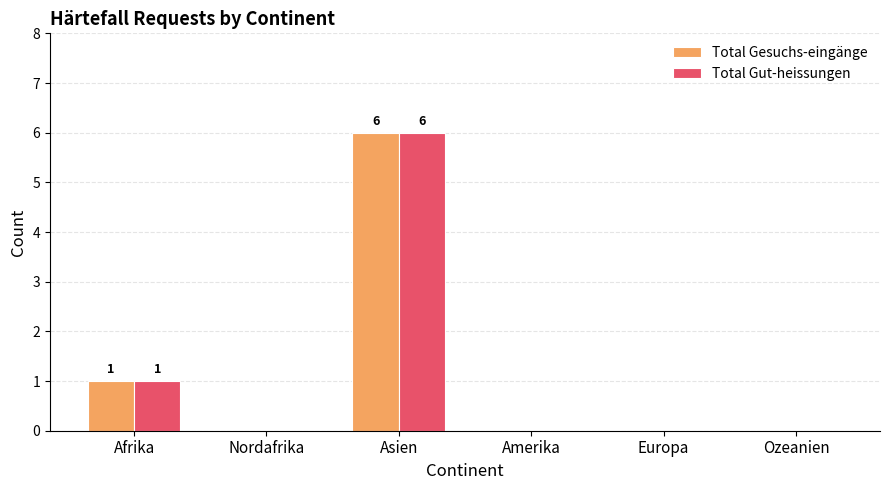

What is the approximate value of Total Gesuchs-eingänge at Afrika?

1